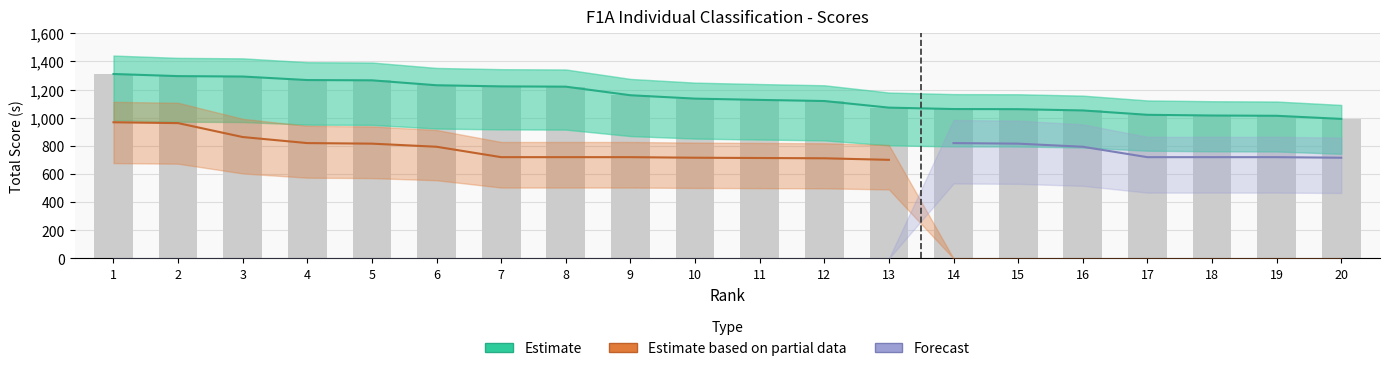

At which label does Estimate based on partial data reach its peak?

1